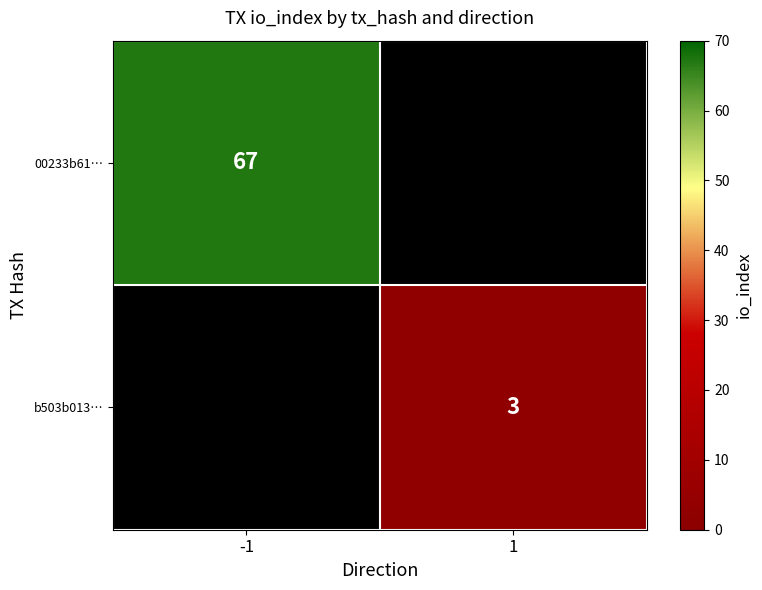

How many data points does each series have?

2